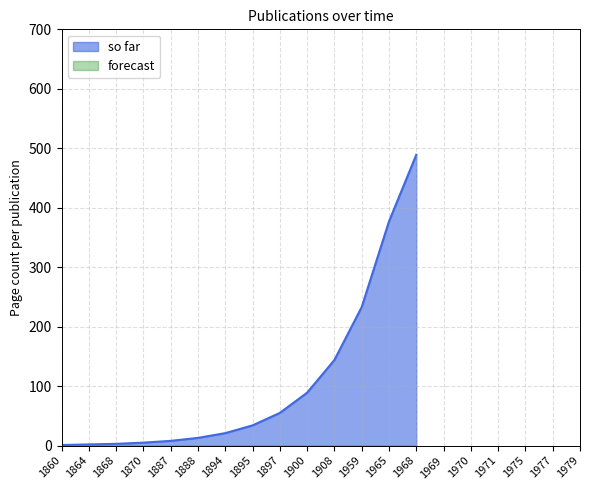

Is it true that so far equals 144 at 1908?

True